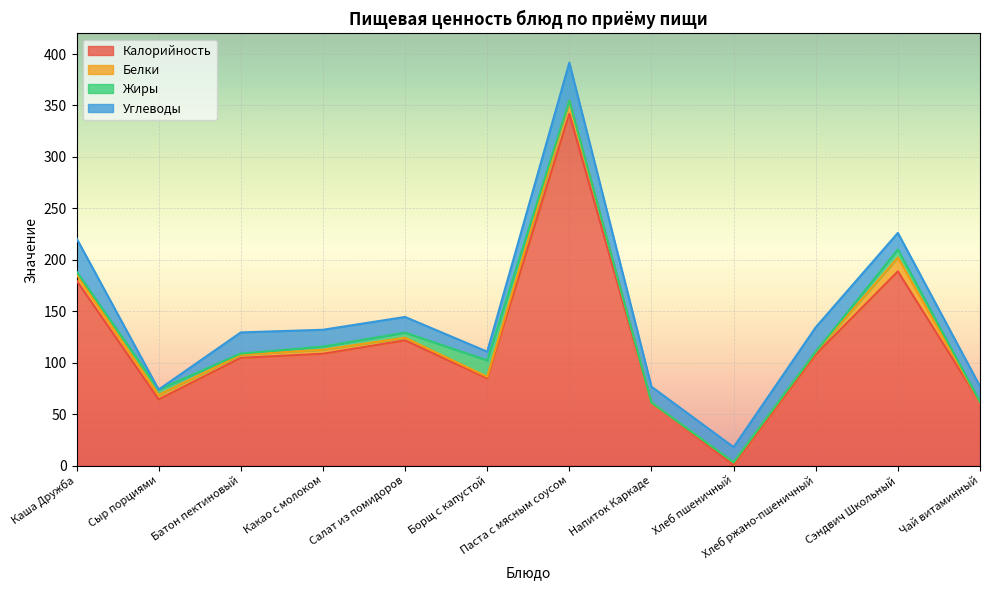

Reading right to left, list all the values displayed in this chart.

Калорийность: Чай витаминный=61.4	Сэндвич Школьный=188.7	Хлеб ржано-пшеничный=108.0	Хлеб пшеничный=0.6	Напиток Каркаде=61.0	Паста с мясным соусом=341.9	Борщ с капустой=84.8	Салат из помидоров=121.7	Какао с молоком=108.7	Батон пектиновый=104.7	Сыр порциями=64.2	Каша Дружба=179.9
Белки: Чай витаминный=0.1	Сэндвич Школьный=13.5	Хлеб ржано-пшеничный=2.2	Хлеб пшеничный=2.3	Напиток Каркаде=0.1	Паста с мясным соусом=12.8	Борщ с капустой=1.5	Салат из помидоров=2.5	Какао с молоком=3.9	Батон пектиновый=3.0	Сыр порциями=4.4	Каша Дружба=5.8
Жиры: Чай витаминный=0.4	Сэндвич Школьный=7.8	Хлеб ржано-пшеничный=0.4	Хлеб пшеничный=0.2	Напиток Каркаде=0.2	Паста с мясным соусом=0.0	Борщ с капустой=15.9	Салат из помидоров=5.0	Какао с молоком=3.1	Батон пектиновый=1.2	Сыр порциями=5.2	Каша Дружба=3.0
Углеводы: Чай витаминный=15.1	Сэндвич Школьный=16.1	Хлеб ржано-пшеничный=23.8	Хлеб пшеничный=14.8	Напиток Каркаде=15.3	Паста с мясным соусом=36.9	Борщ с капустой=8.5	Салат из помидоров=15.2	Какао с молоком=16.3	Батон пектиновый=20.6	Сыр порциями=0.0	Каша Дружба=32.2